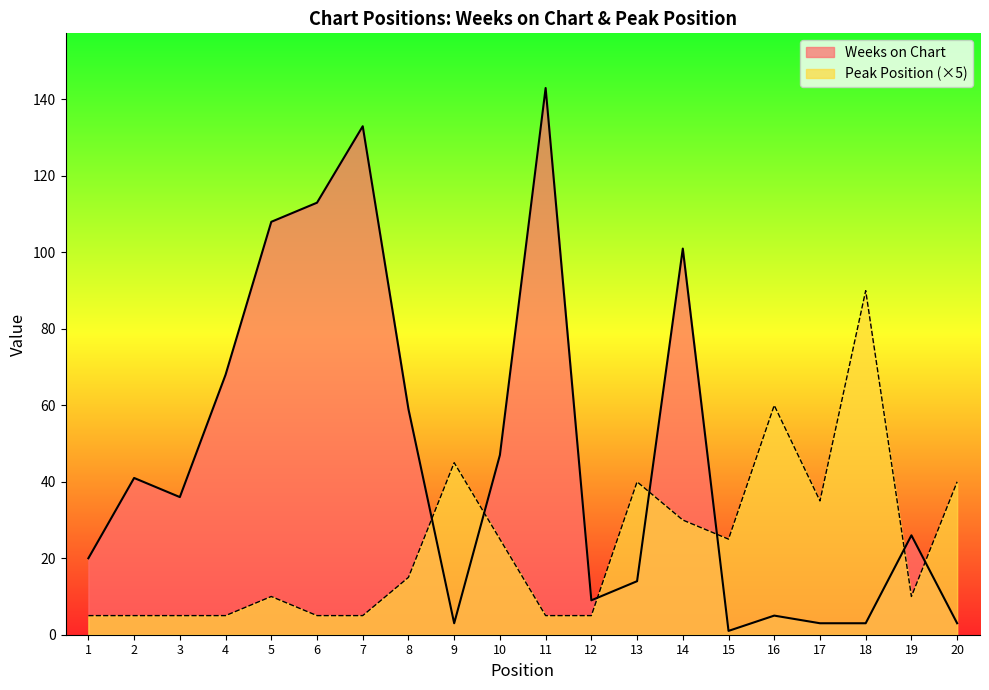

Is it true that Weeks on Chart equals 51 at 3?

False